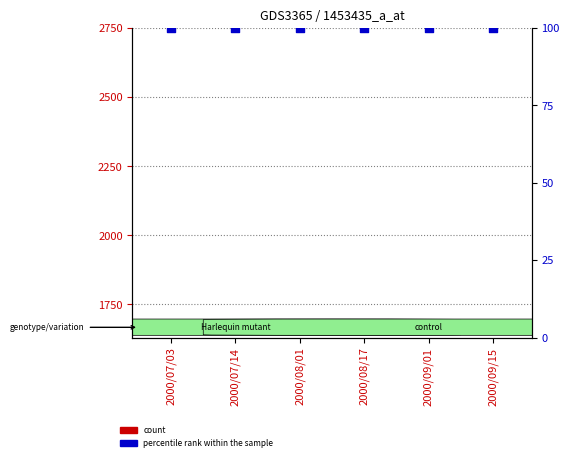

At which category is the sum across all series the highest?

2000/08/17